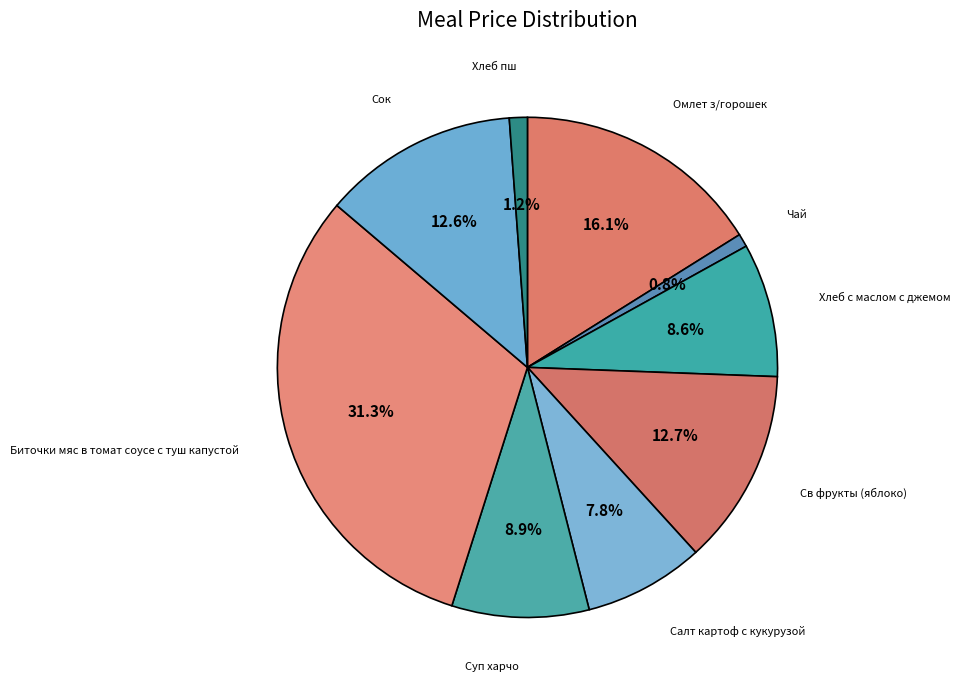

Count the number of slices in the pie.

9